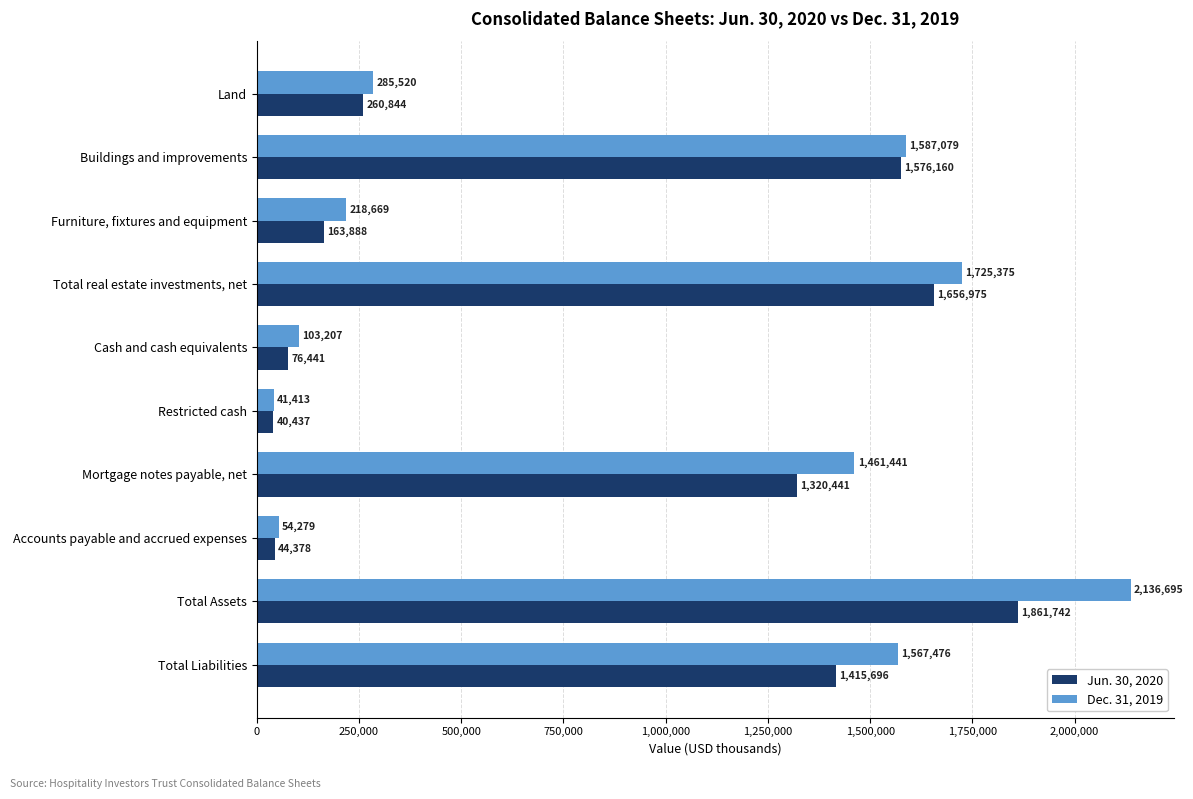

The Dec. 31, 2019 series shows 54279 at Accounts payable and accrued expenses. True or false?

True